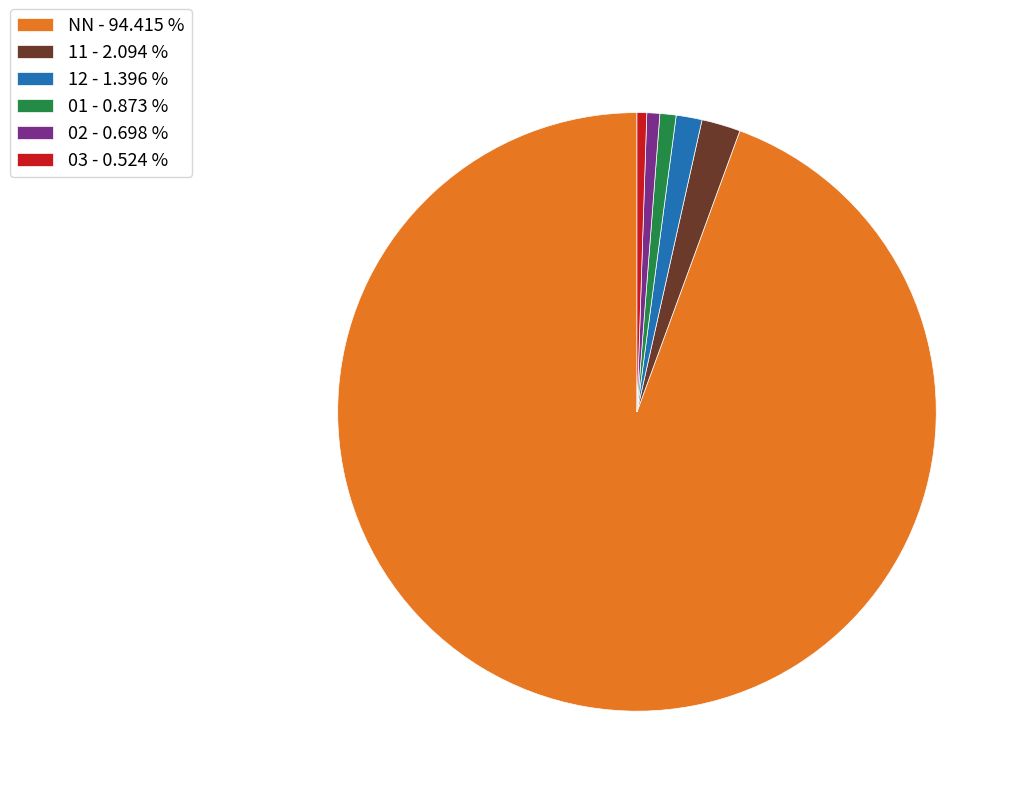

Is the sum of 11 - 2.094 % and 12 - 1.396 % greater than half?

No